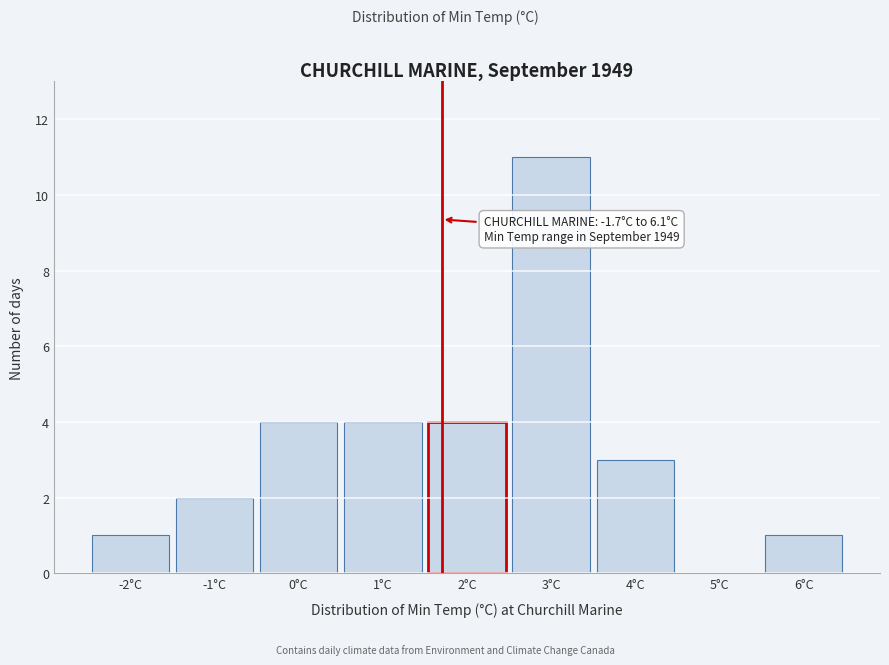

Reading left to right, what are all the values shown in this chart?

-2°C=1	-1°C=2	0°C=4	1°C=4	2°C=4	3°C=11	4°C=3	5°C=0	6°C=1